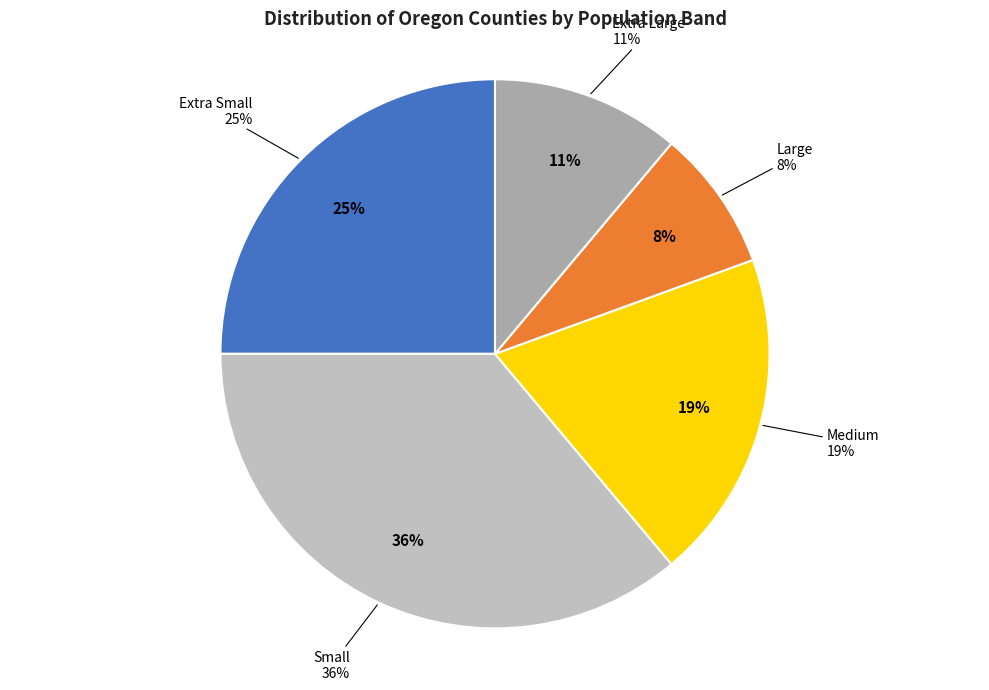

Is the sum of Extra Small and Large greater than half?

No